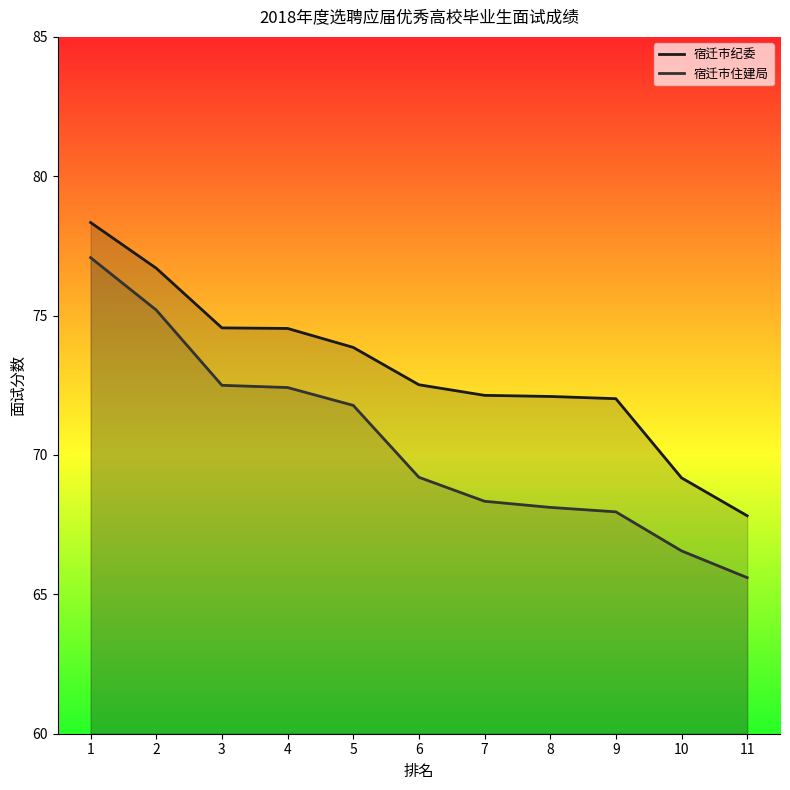

What is the maximum value shown in the chart?

78.3